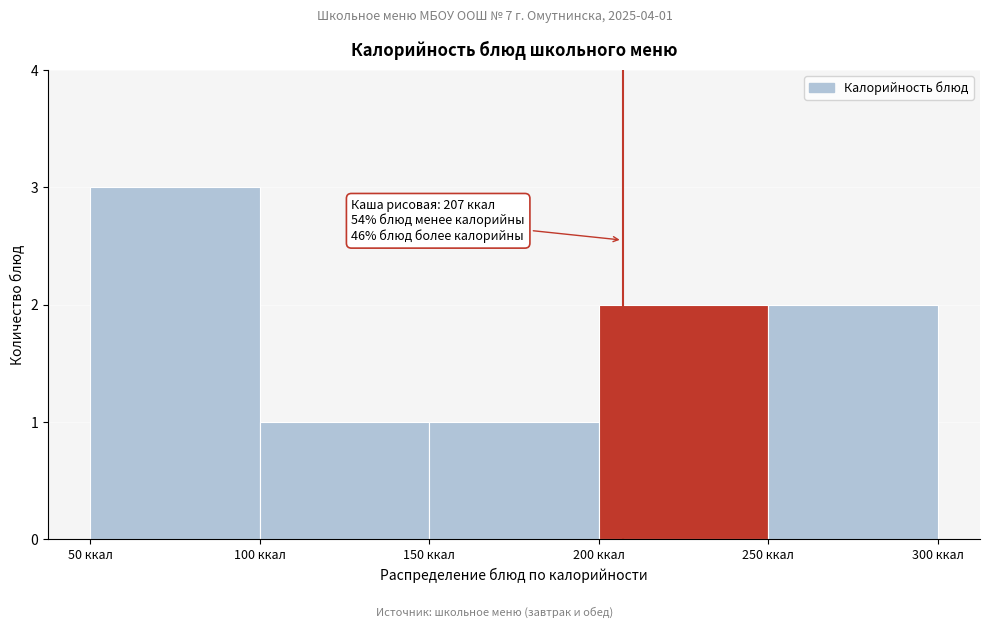

Over which range of the x-axis is the bar tallest?

50 to 100